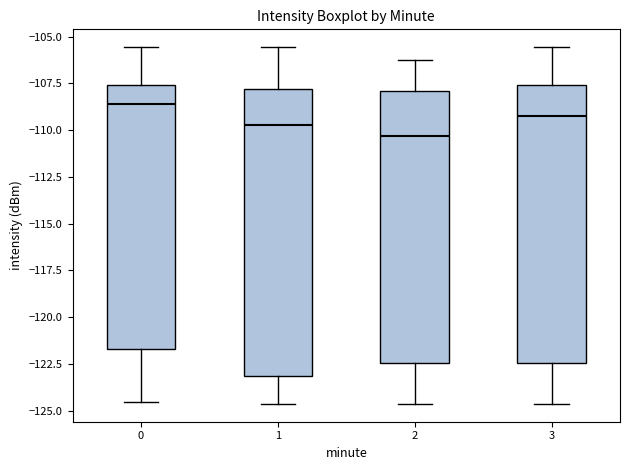

Which box's median line is the highest?

0